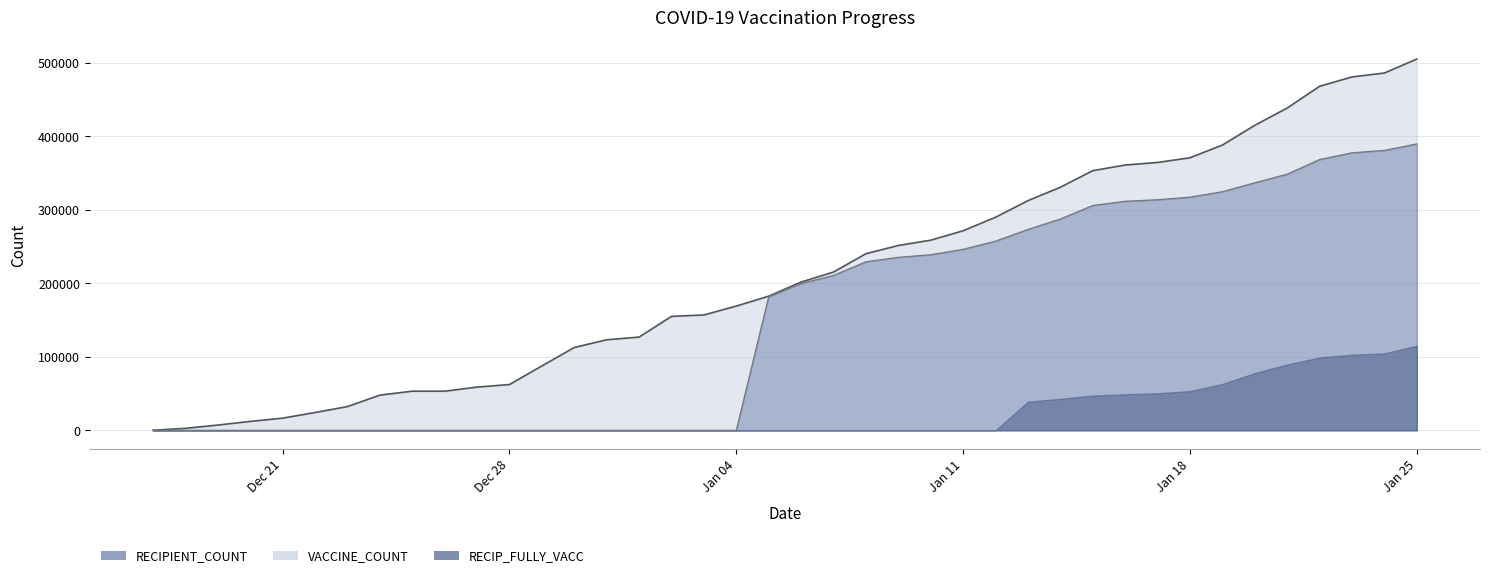

True or false: RECIPIENT_COUNT and VACCINE_COUNT cross at least once.

False